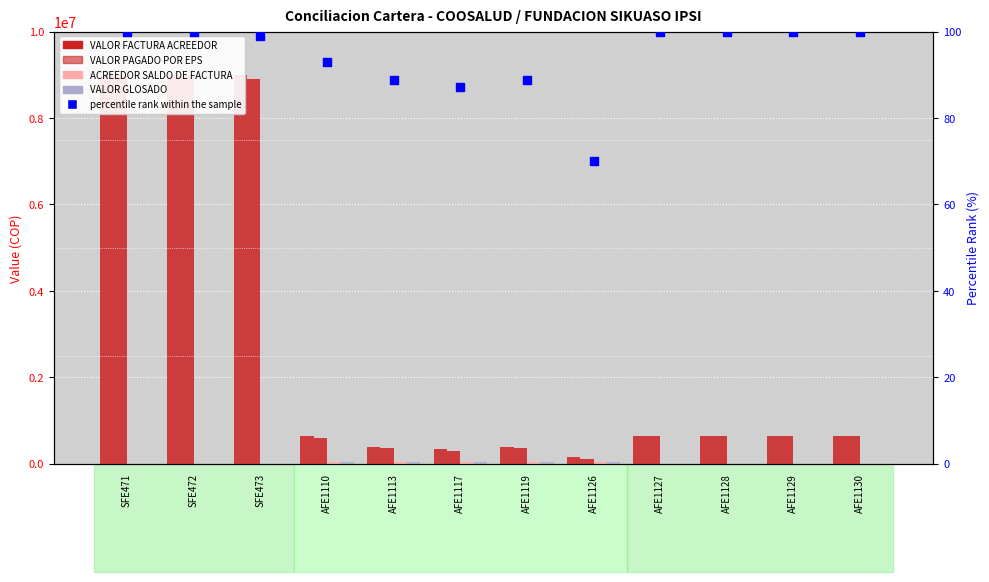

Is the value of percentile rank within the sample at SFE473 greater than the value of VALOR FACTURA ACREEDOR at AFE1119?

No